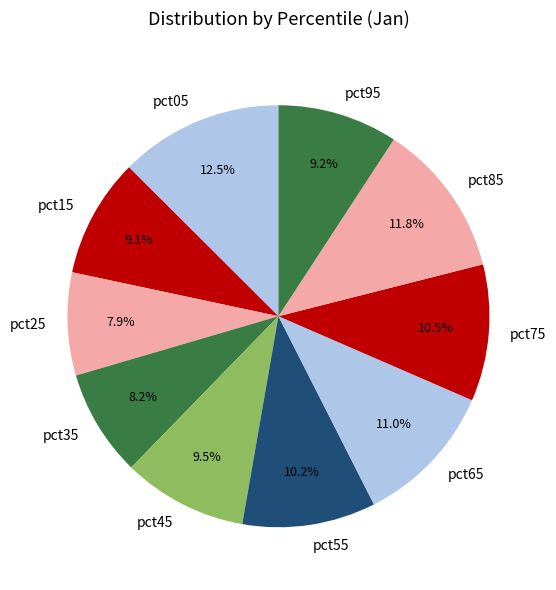

Which slice is the largest?

pct05